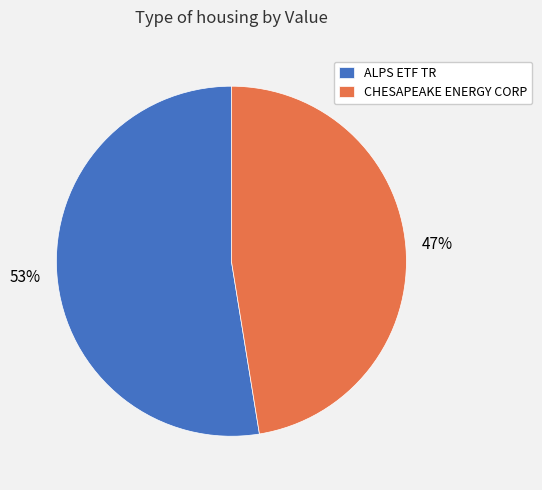

Do ALPS ETF TR and CHESAPEAKE ENERGY CORP together represent more than half of the pie?

Yes